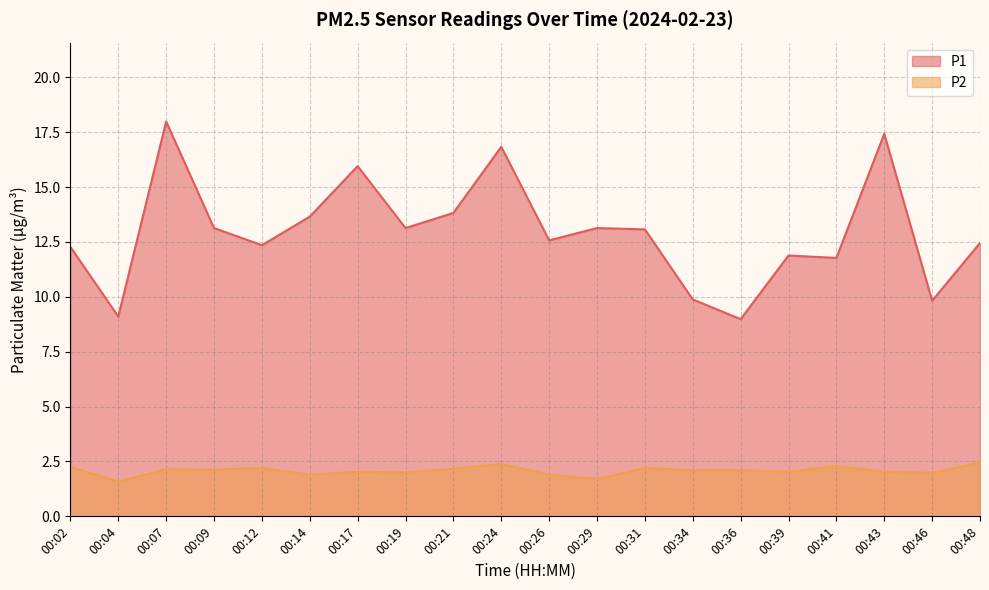

True or false: P1 has a value of 9.8 at 00:46.

True